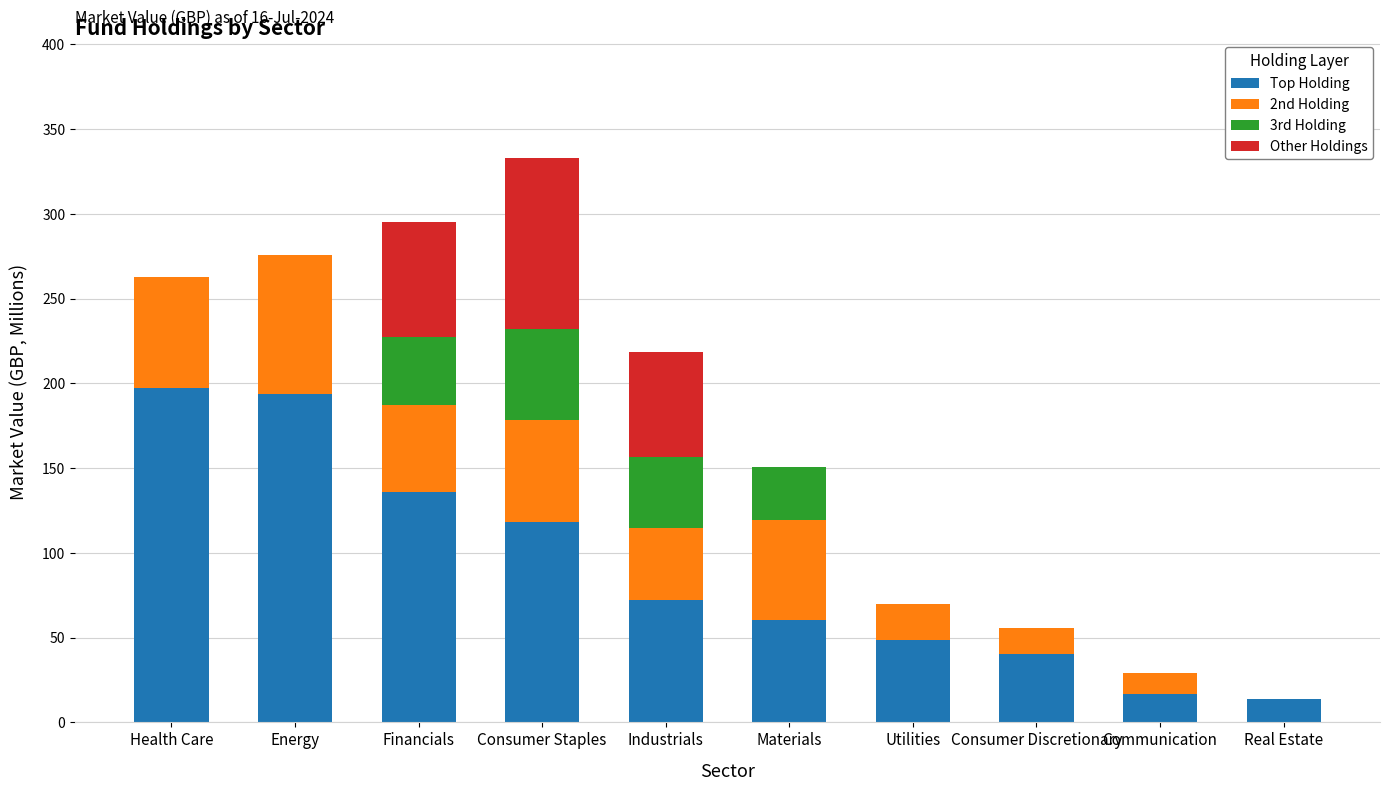

Count the number of data series in this chart.

4